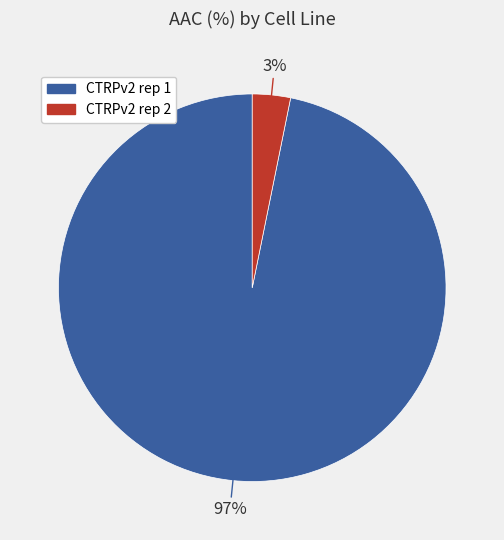

Which has a higher value, CTRPv2 rep 1 or CTRPv2 rep 2?

CTRPv2 rep 1